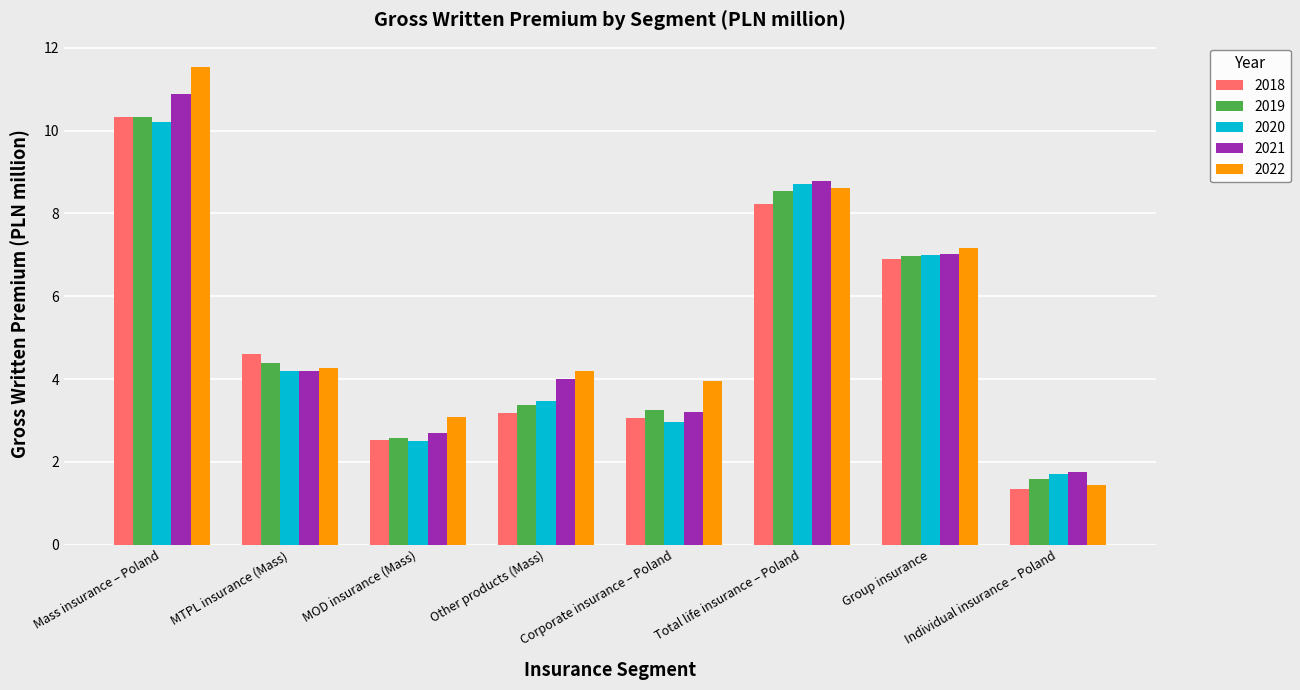

What is the total value across all series at Total life insurance – Poland?

42.9